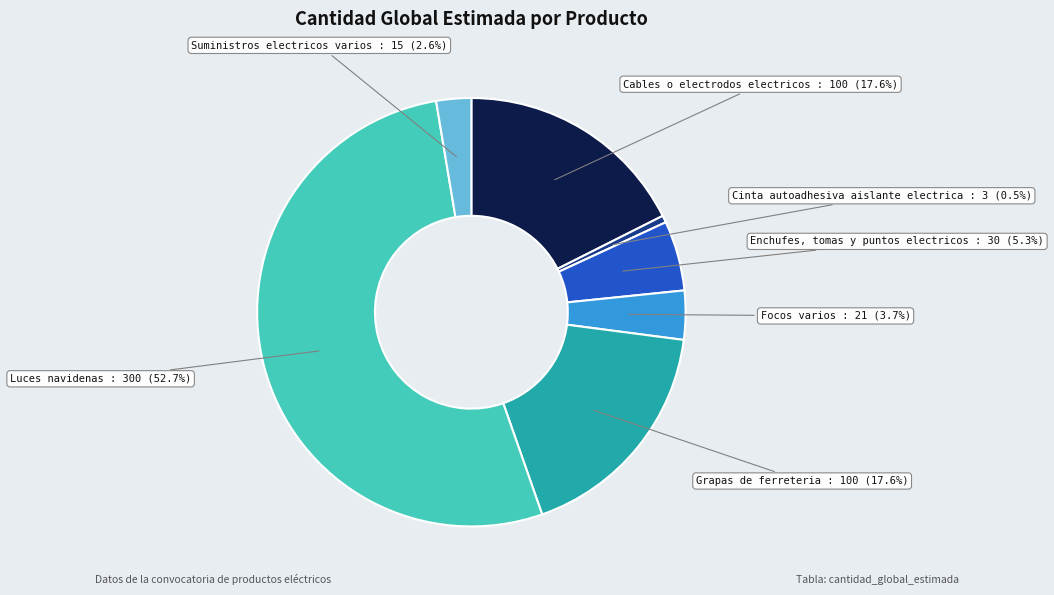

Which category has the biggest portion of the pie?

Luces navidenas